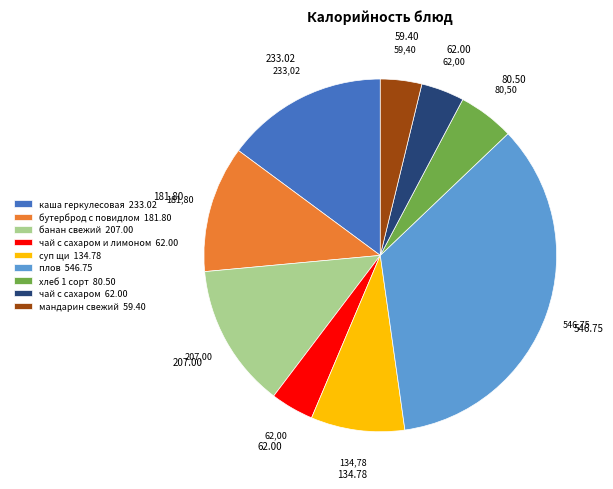

Is there any slice that represents more than half of the pie?

No